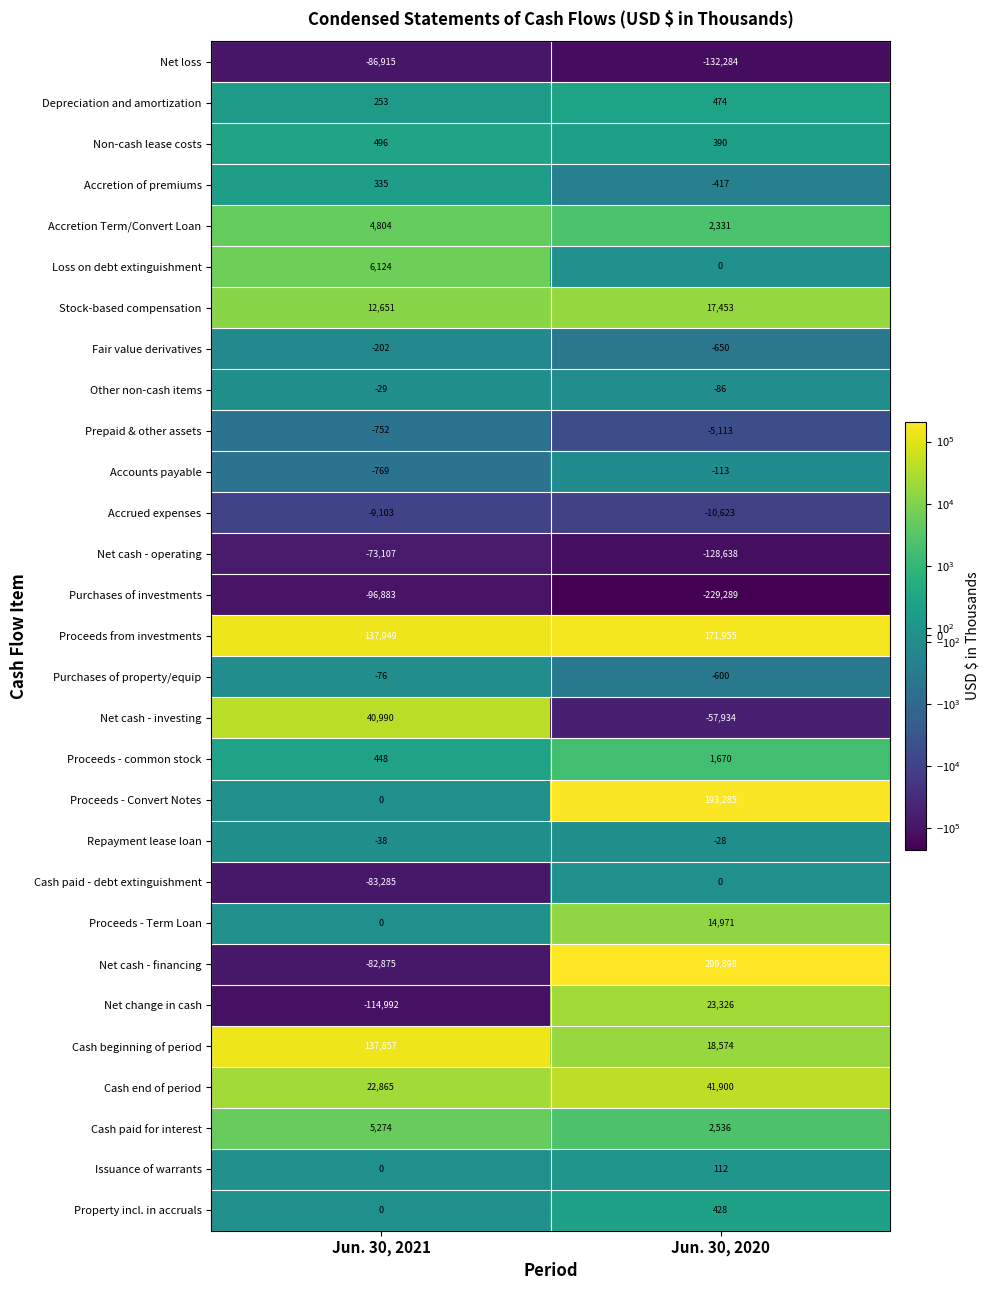

At how many categories does at least one series exceed 197237?

1